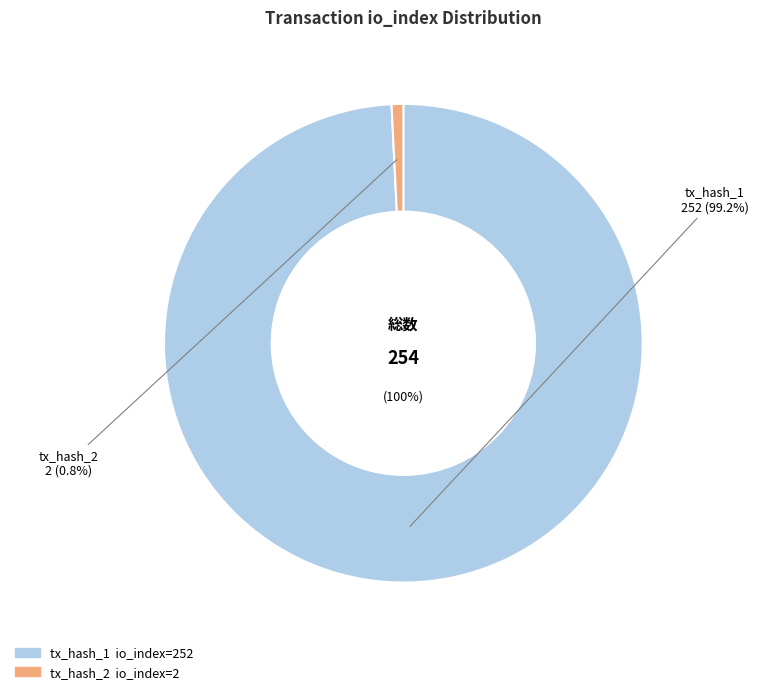

What percentage is the tx_hash_1 slice, to the nearest percent?

99%